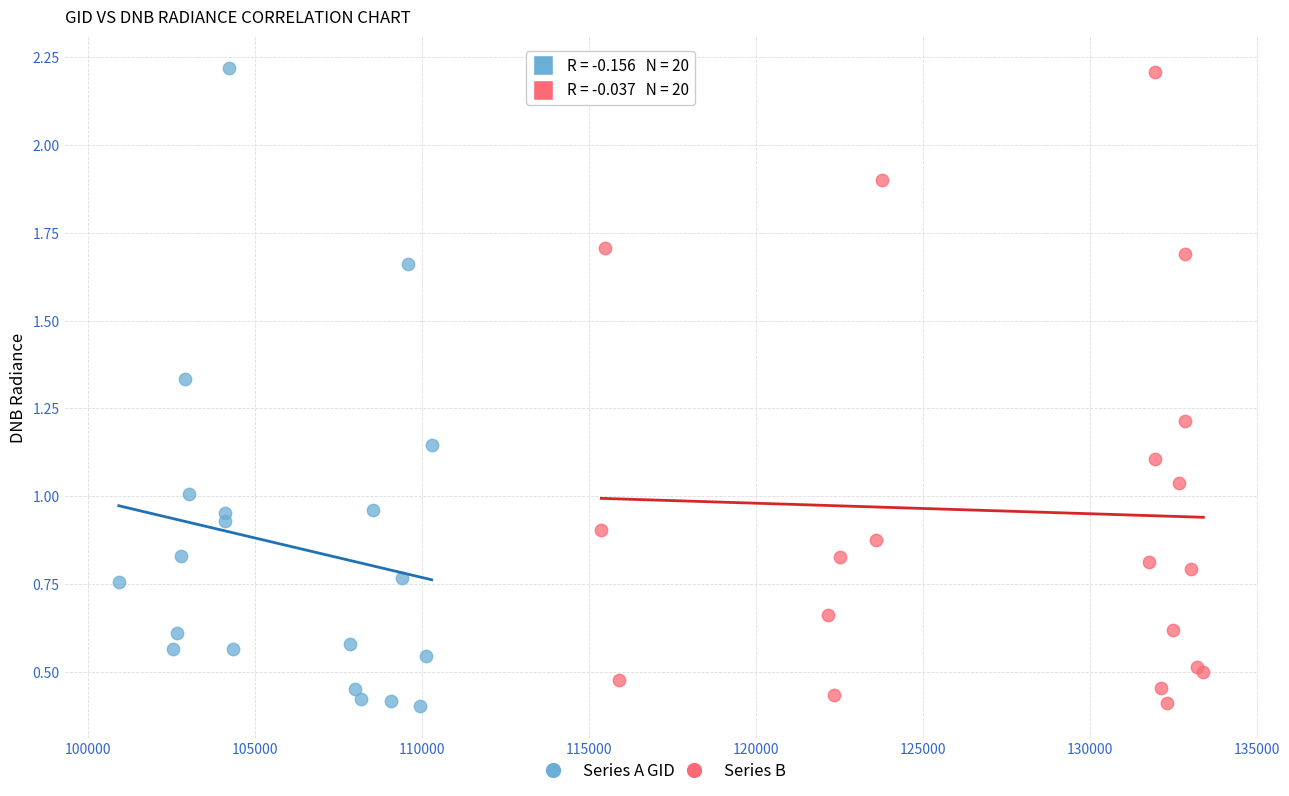

What are all the series names shown in the legend?

Series A, Series B